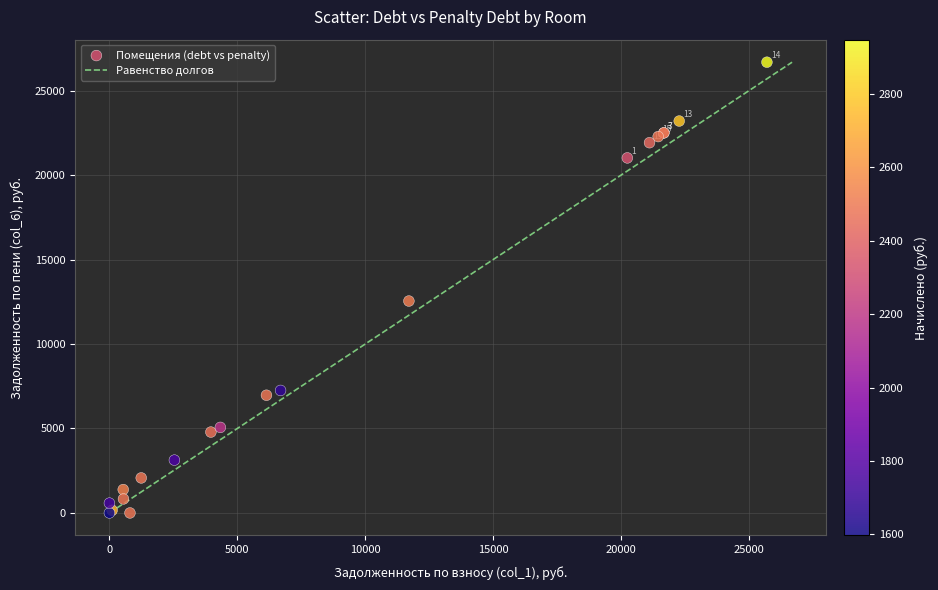

What Y value in the scatter plot is closest to 13340?

12543.5